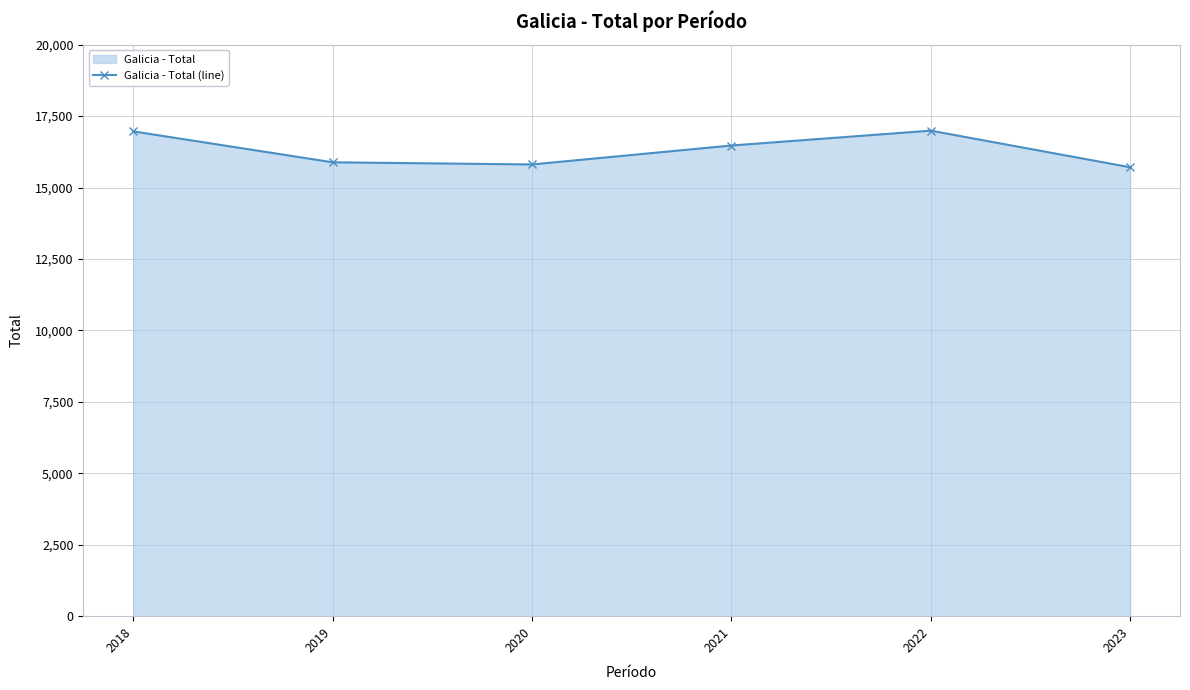

Rank the categories by value from highest to lowest.

2022, 2018, 2021, 2019, 2020, 2023